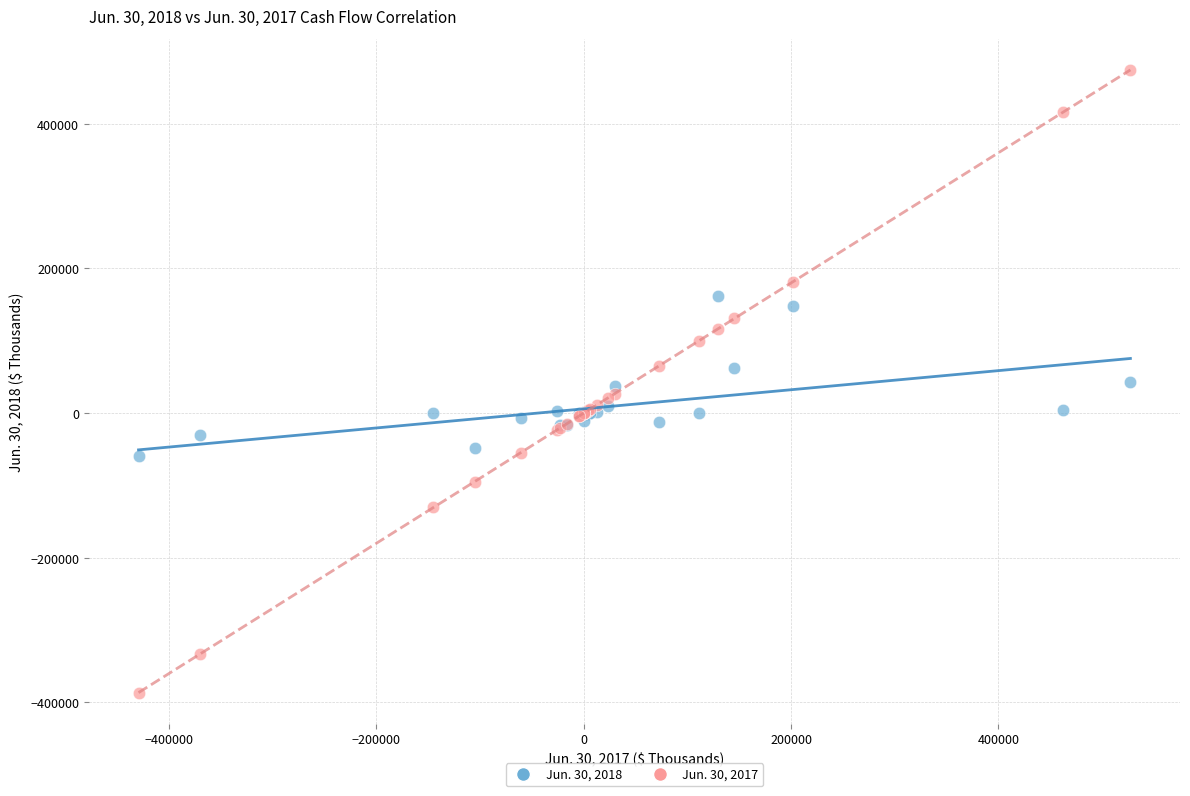

Which series has the widest spread of Y values?

Jun. 30, 2017